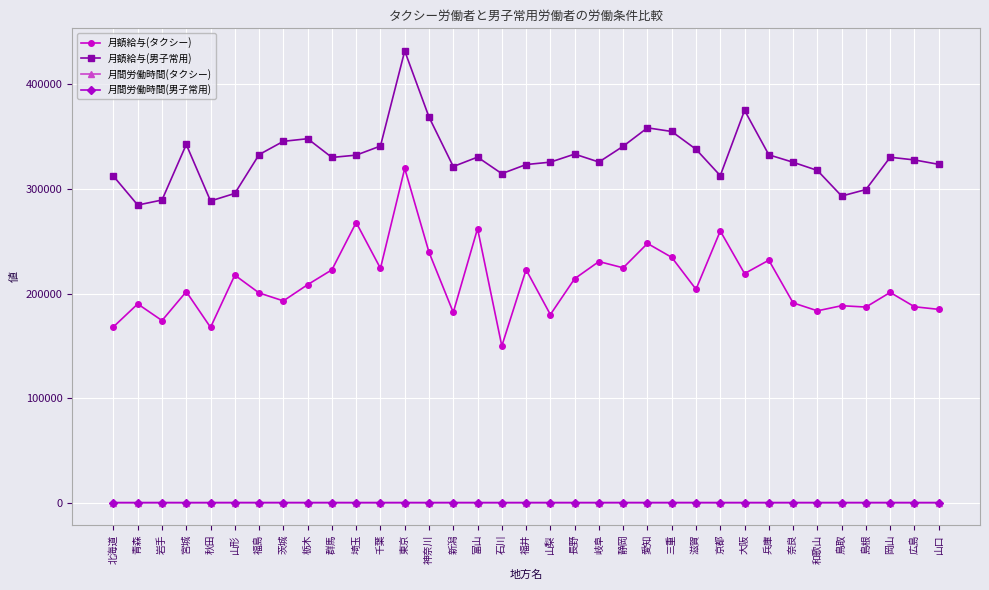

True or false: 月間労働時間(男子常用) has a value of 164 at 静岡.

True